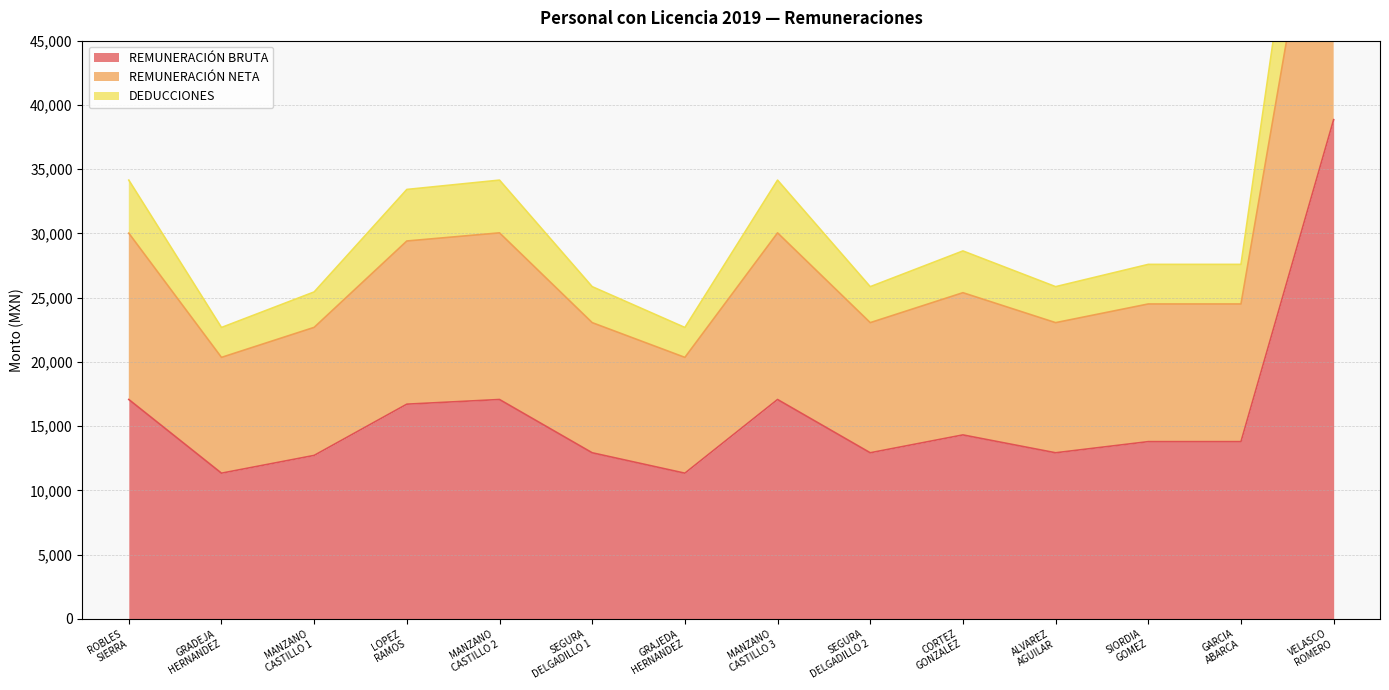

How many lines are shown in the chart?

3